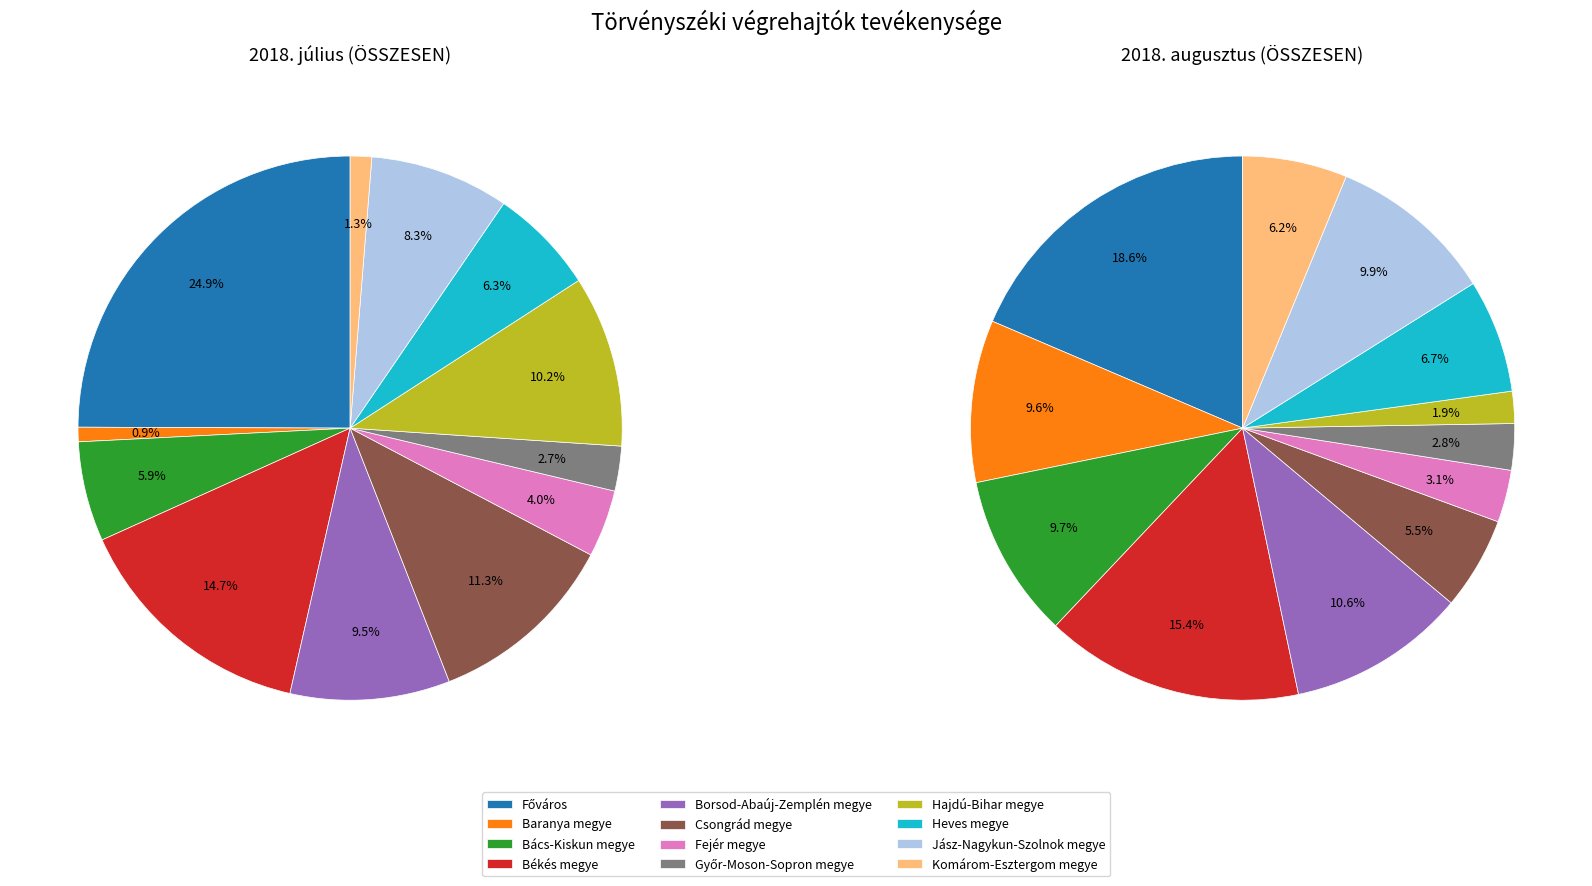

Does Győr-Moson-Sopron megye account for over 50% of the chart?

No